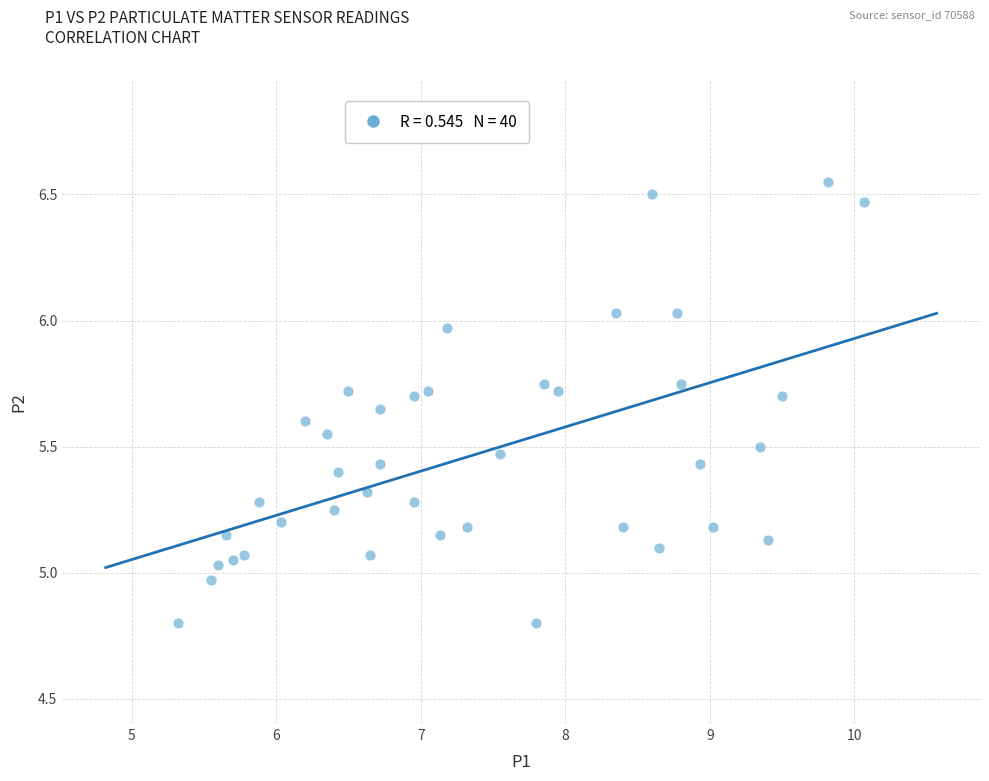

What is the range of X values (max minus min)?

4.8